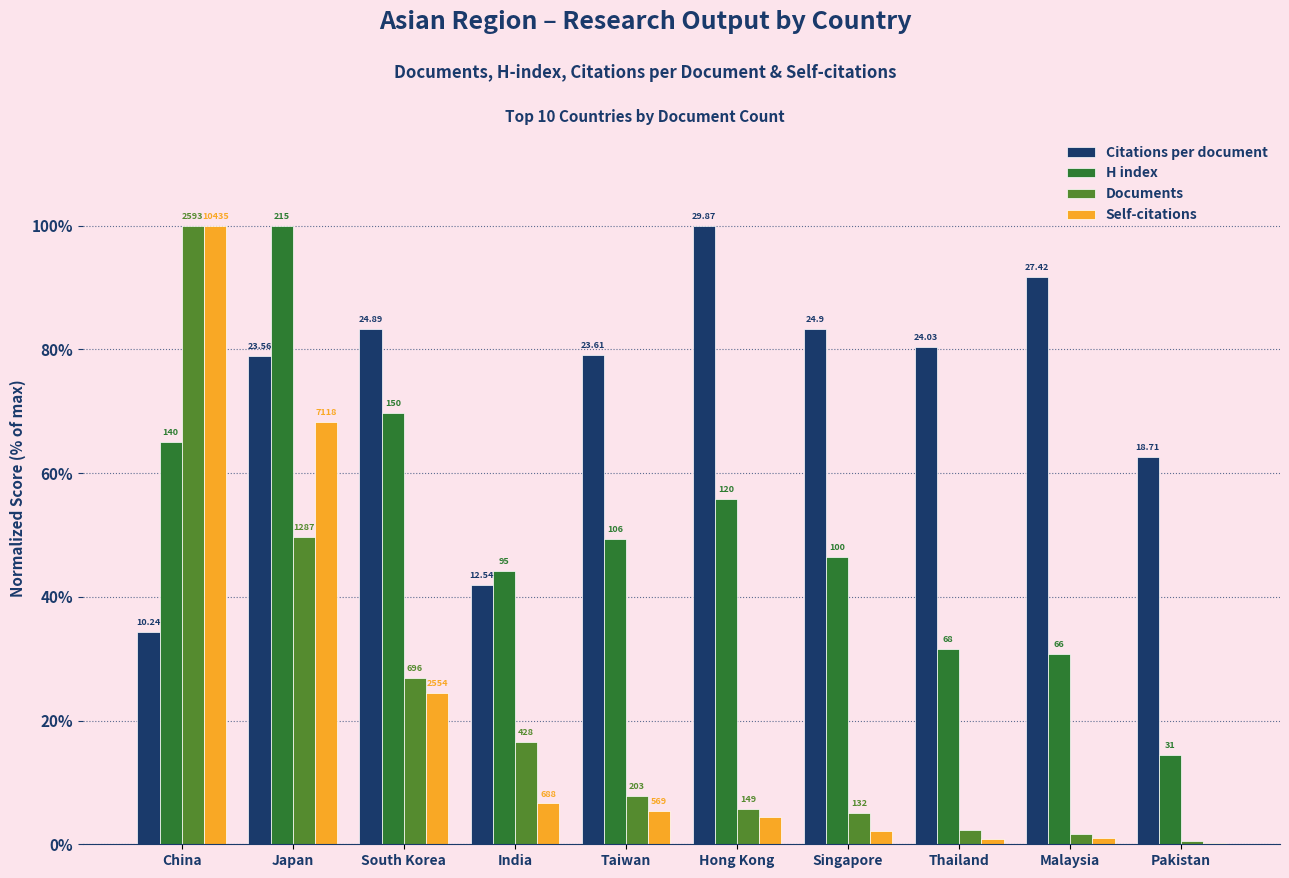

What are all the series names shown in the legend?

Citations per document, H index, Documents, Self-citations